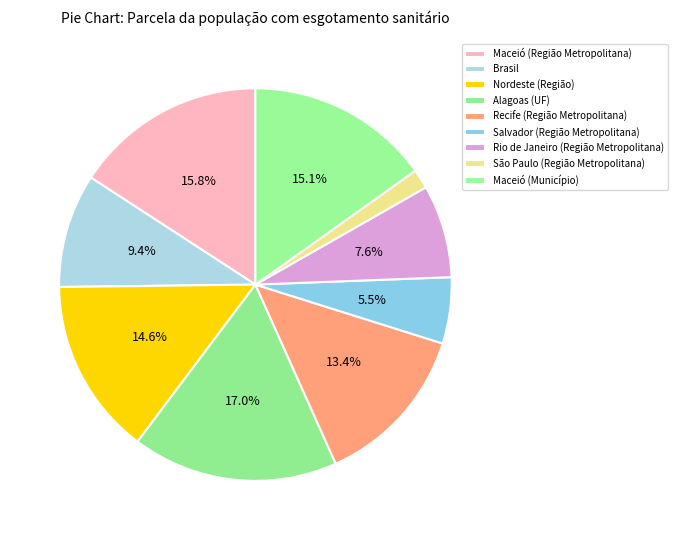

Does Nordeste (Região) account for over 50% of the chart?

No